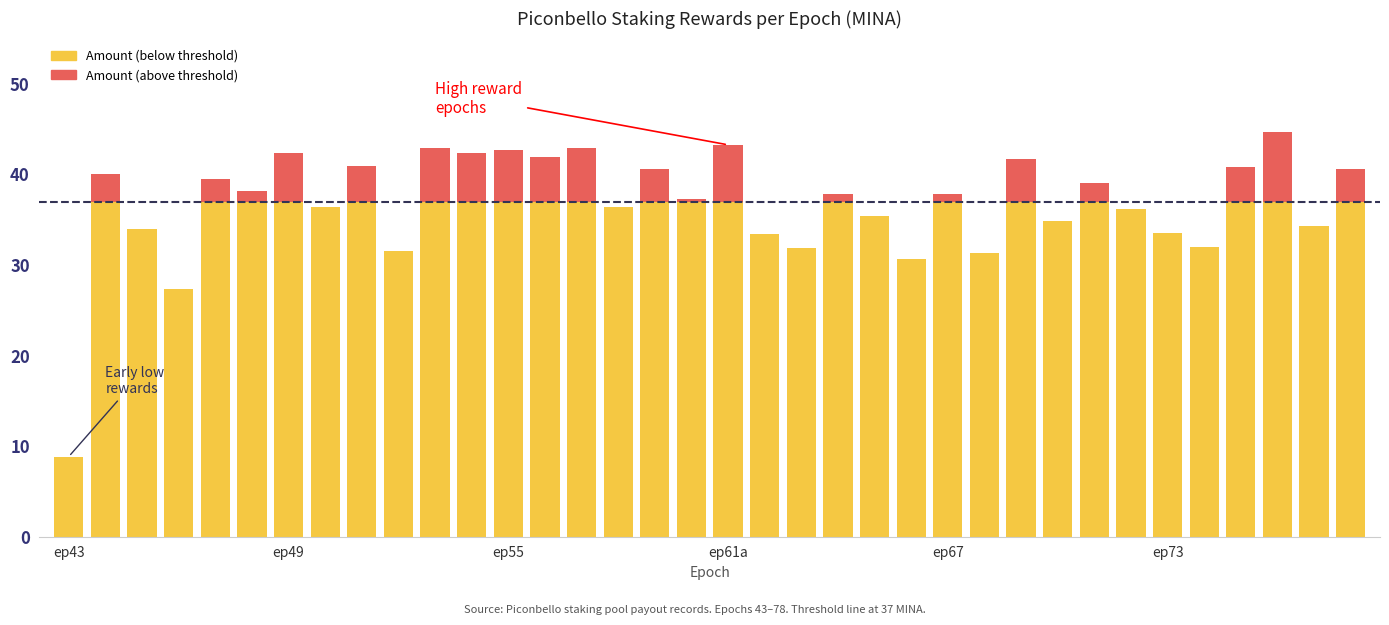

Count the number of data series in this chart.

2